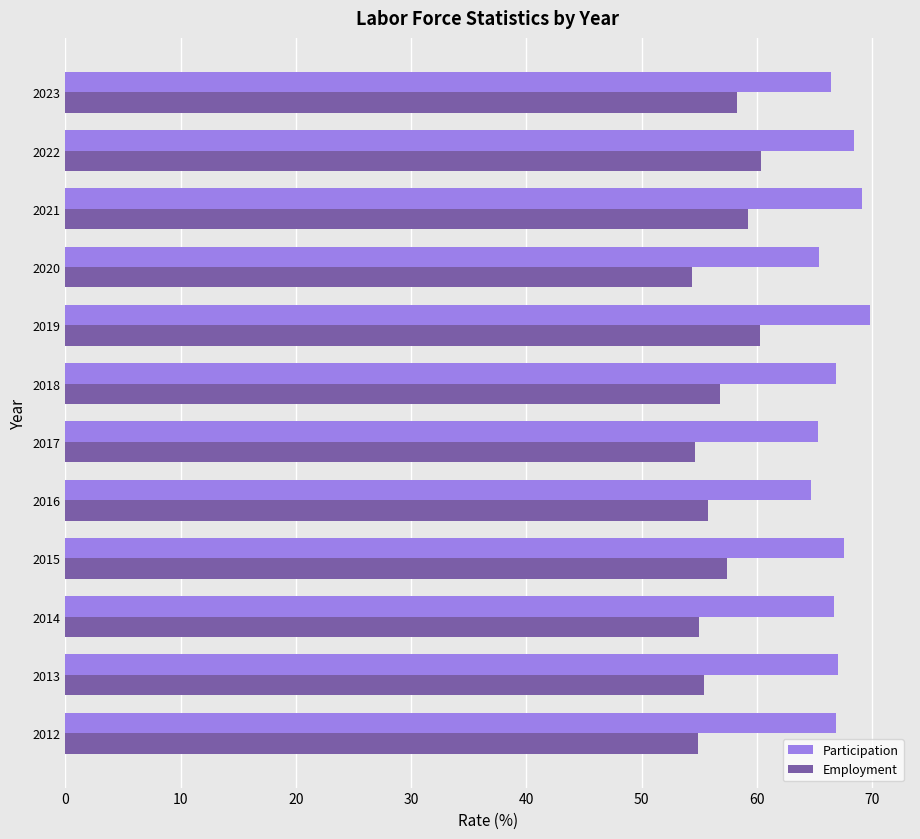

What is the highest value of the Employment series?

60.4